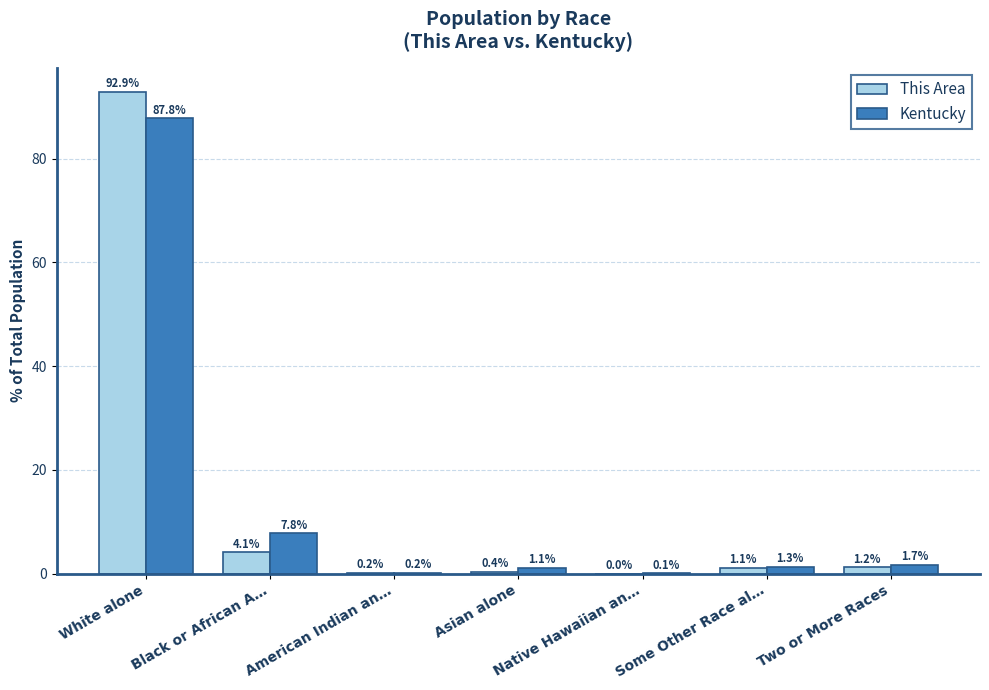

Count the number of data series in this chart.

2